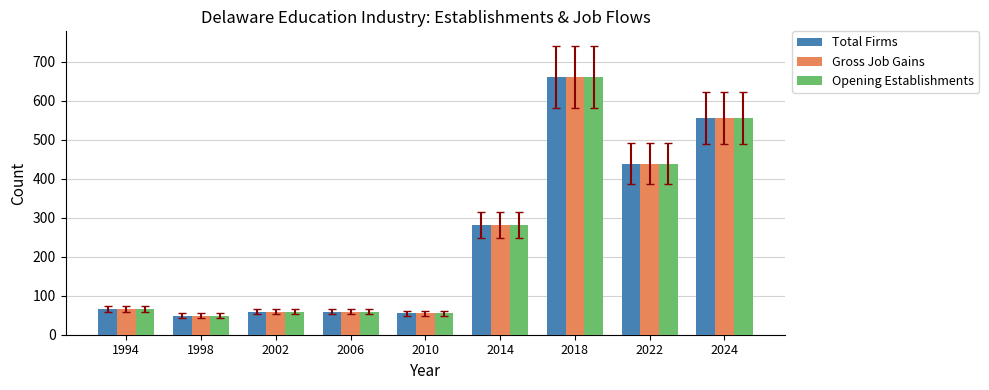

What is the lowest value of the Total Firms series?

49